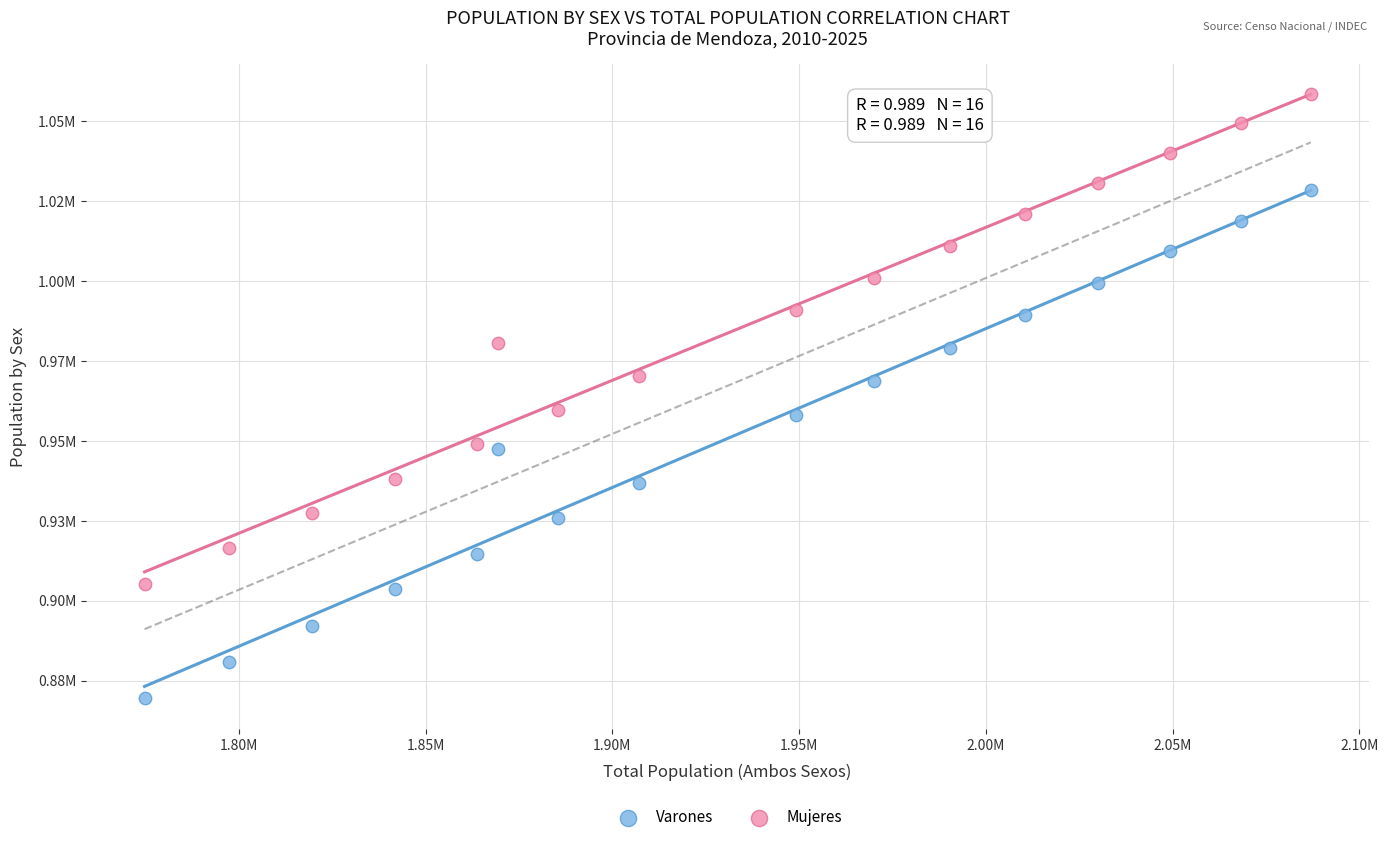

Which series has the largest Y range (max minus min)?

Varones